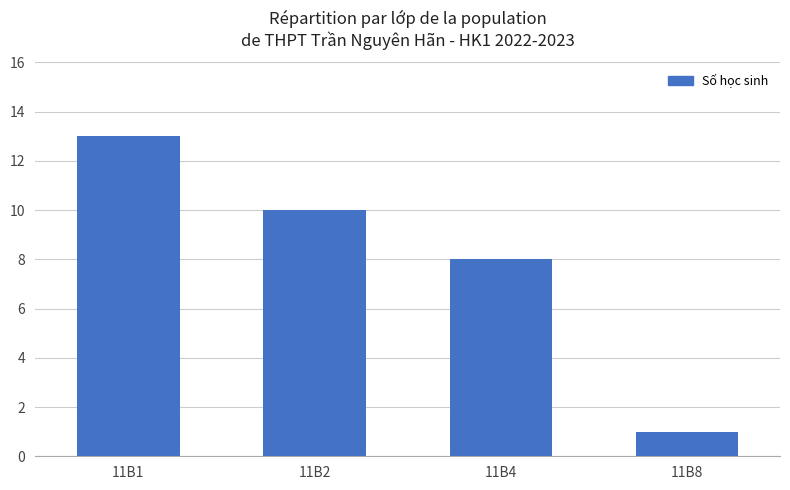

What is the value of the 3rd bar from the left?

8